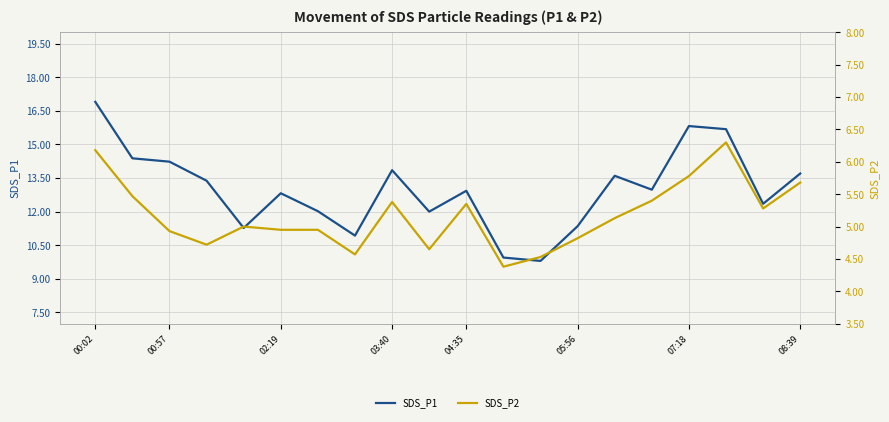

True or false: SDS_P1 has a value of 14.2 at 00:57.

True